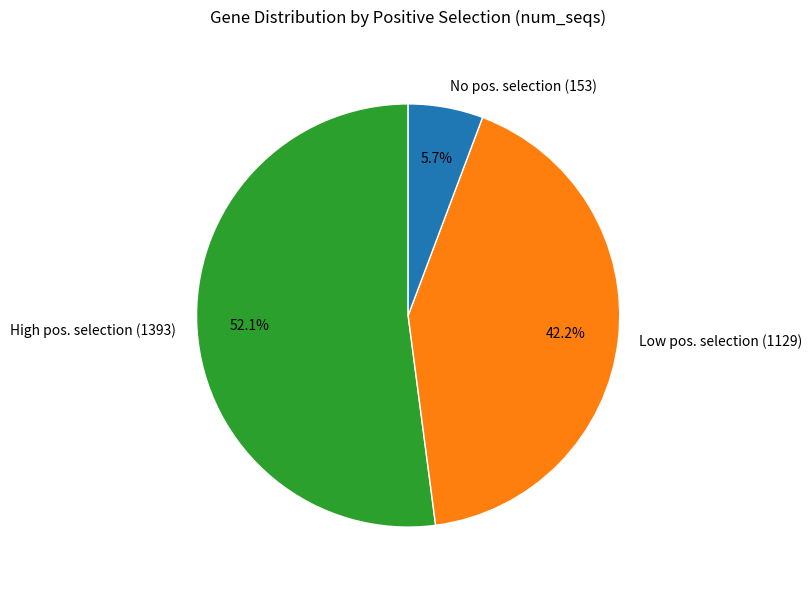

Which slice is the largest?

High pos. selection (1393)